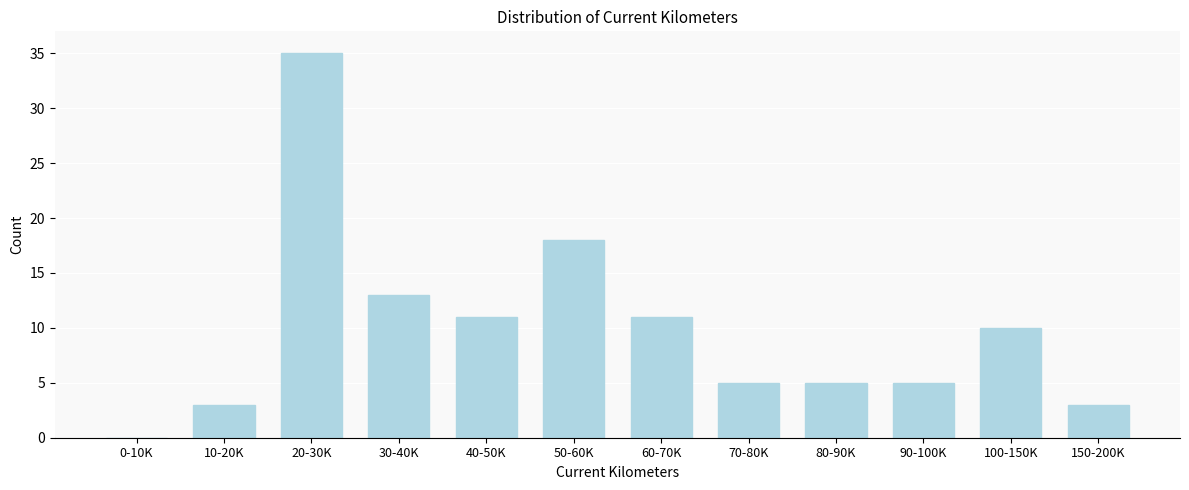

Reading left to right, extract all data points from this chart.

0-10K=0	10-20K=3	20-30K=35	30-40K=13	40-50K=11	50-60K=18	60-70K=11	70-80K=5	80-90K=5	90-100K=5	100-150K=10	150-200K=3